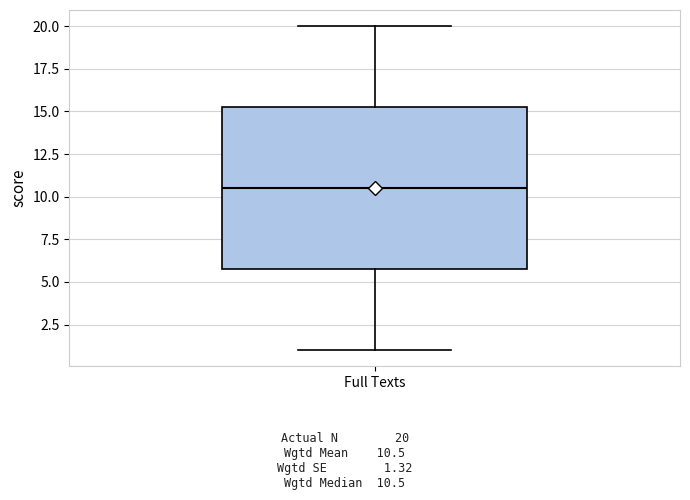

Where does the upper whisker of the box for Full Texts end on the y-axis? The values are not printed on the chart, so give them approximately, as read against the axis.

20.0